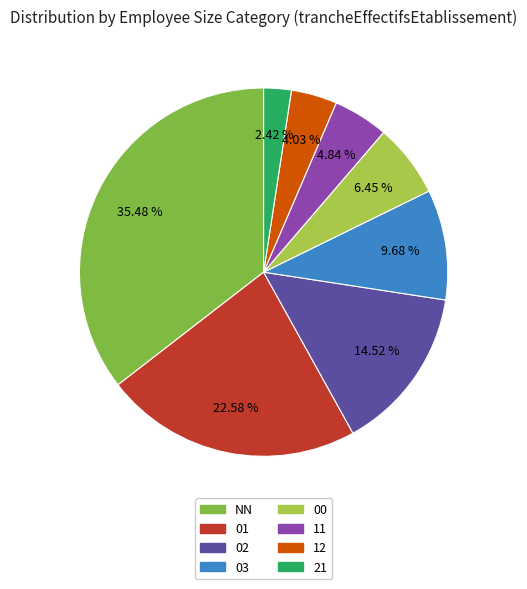

How many segments does this pie chart have?

8